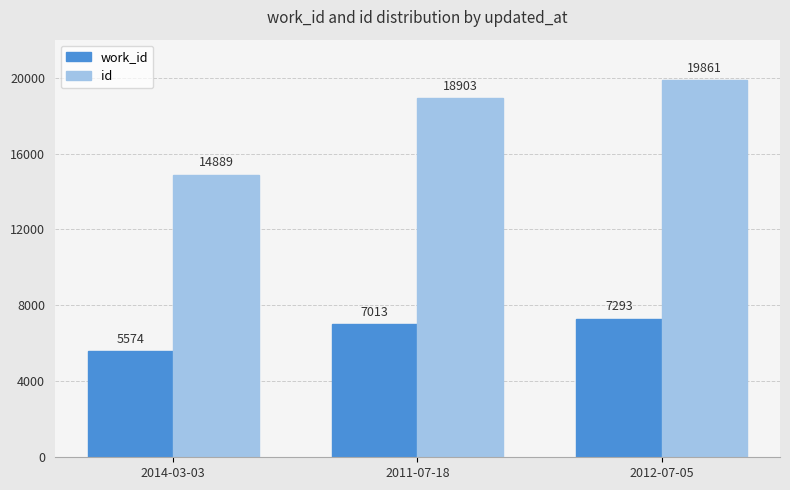

What is the sum of all id values?

53653